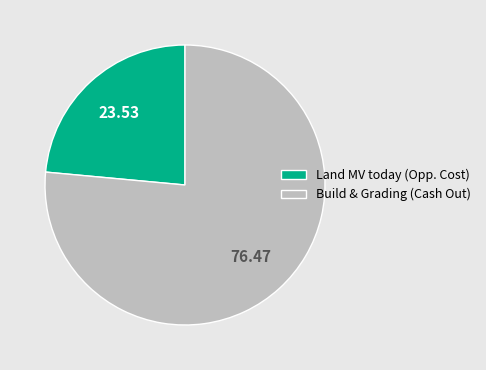

Which slice is the smallest?

Land MV today (Opp. Cost)